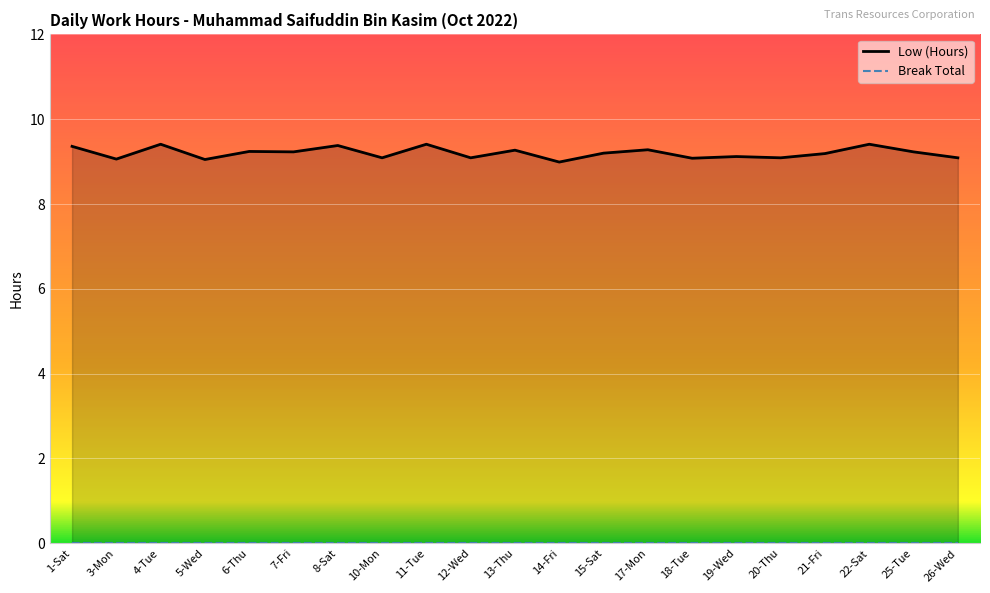

What is the difference between the second highest and minimum values?

0.4